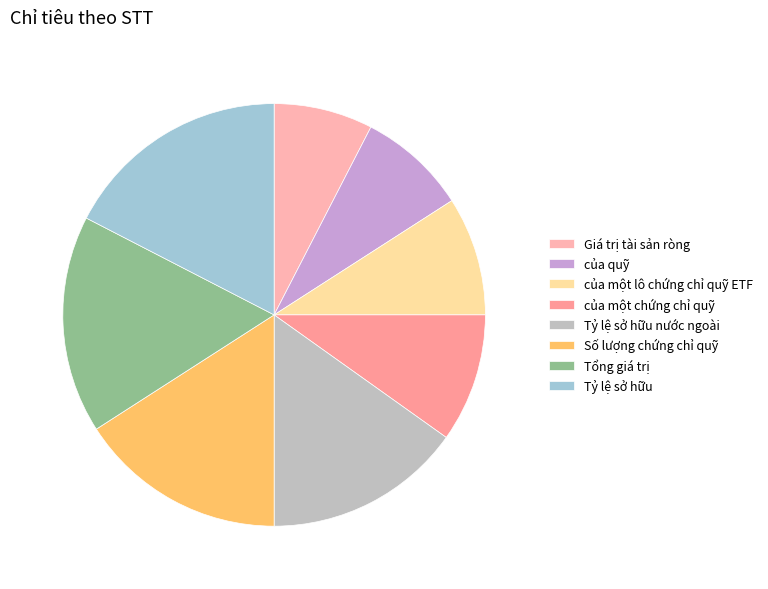

What percentage is the Tỷ lệ sở hữu nước ngoài slice, to the nearest percent?

15%